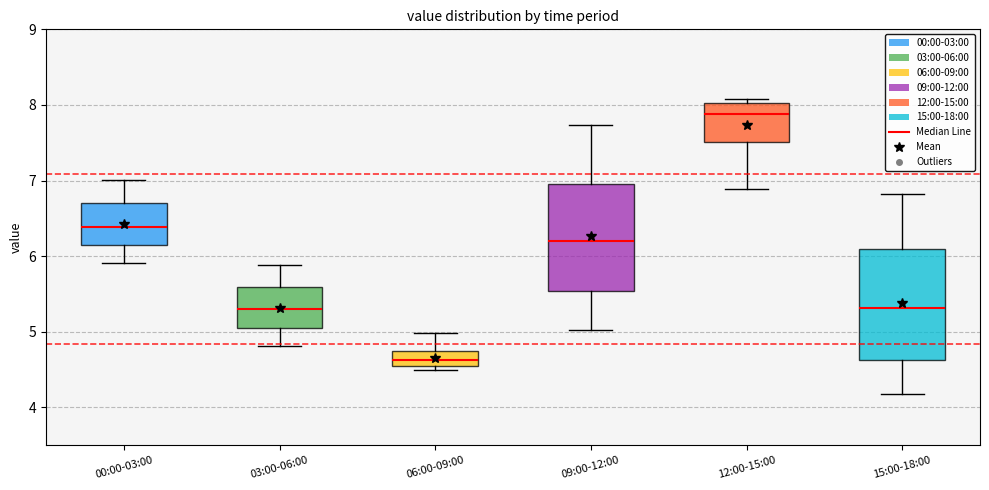

Reading left to right, transcribe this box plot: for each box, give where its median line is, the range the box spans, and where its two whiskers end, as read against the y-axis. The values are not printed on the chart, so give them approximately, as read against the axis.

00:00-03:00: median 6.4, box 6.1 to 6.7, whiskers 5.9 to 7.0
03:00-06:00: median 5.3, box 5.0 to 5.6, whiskers 4.8 to 5.9
06:00-09:00: median 4.6 (inside the box), box 4.6 to 4.7, whiskers 4.5 to 5.0
09:00-12:00: median 6.2, box 5.5 to 7.0, whiskers 5.0 to 7.7
12:00-15:00: median 7.9, box 7.5 to 8.0, whiskers 6.9 to 8.1
15:00-18:00: median 5.3, box 4.6 to 6.1, whiskers 4.2 to 6.8